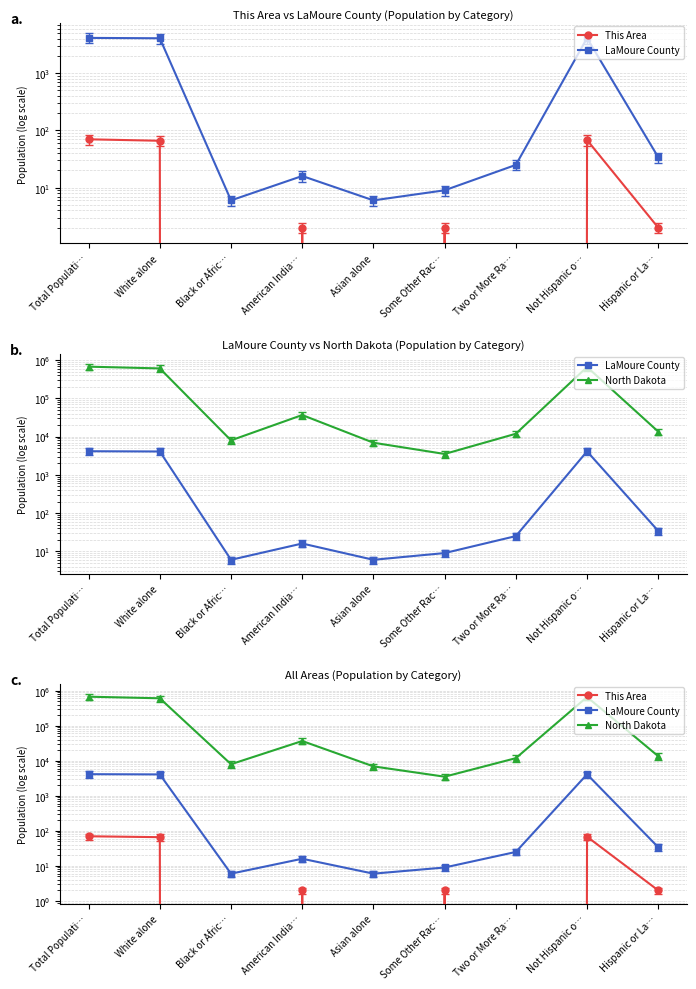

The North Dakota series shows 7960 at Black or Afric…. True or false?

True